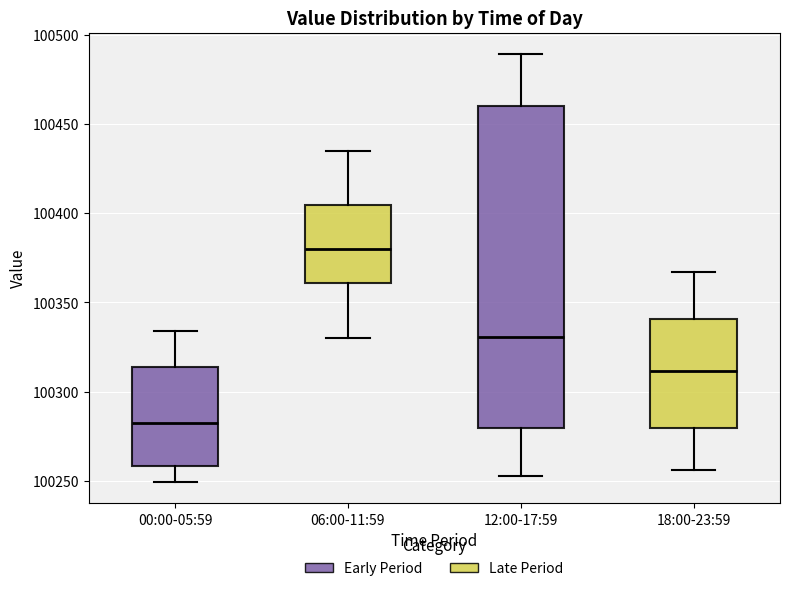

Reading left to right, read every box against the y-axis: the position of its median line, the range the box covers, and the ends of its whiskers. The values are not printed on the chart, so give them approximately, as read against the axis.

00:00-05:59: median 100285, box 100260 to 100315, whiskers 100250 to 100335
06:00-11:59: median 100380, box 100360 to 100405, whiskers 100330 to 100435
12:00-17:59: median 100330, box 100280 to 100460, whiskers 100255 to 100490
18:00-23:59: median 100310, box 100280 to 100340, whiskers 100255 to 100365